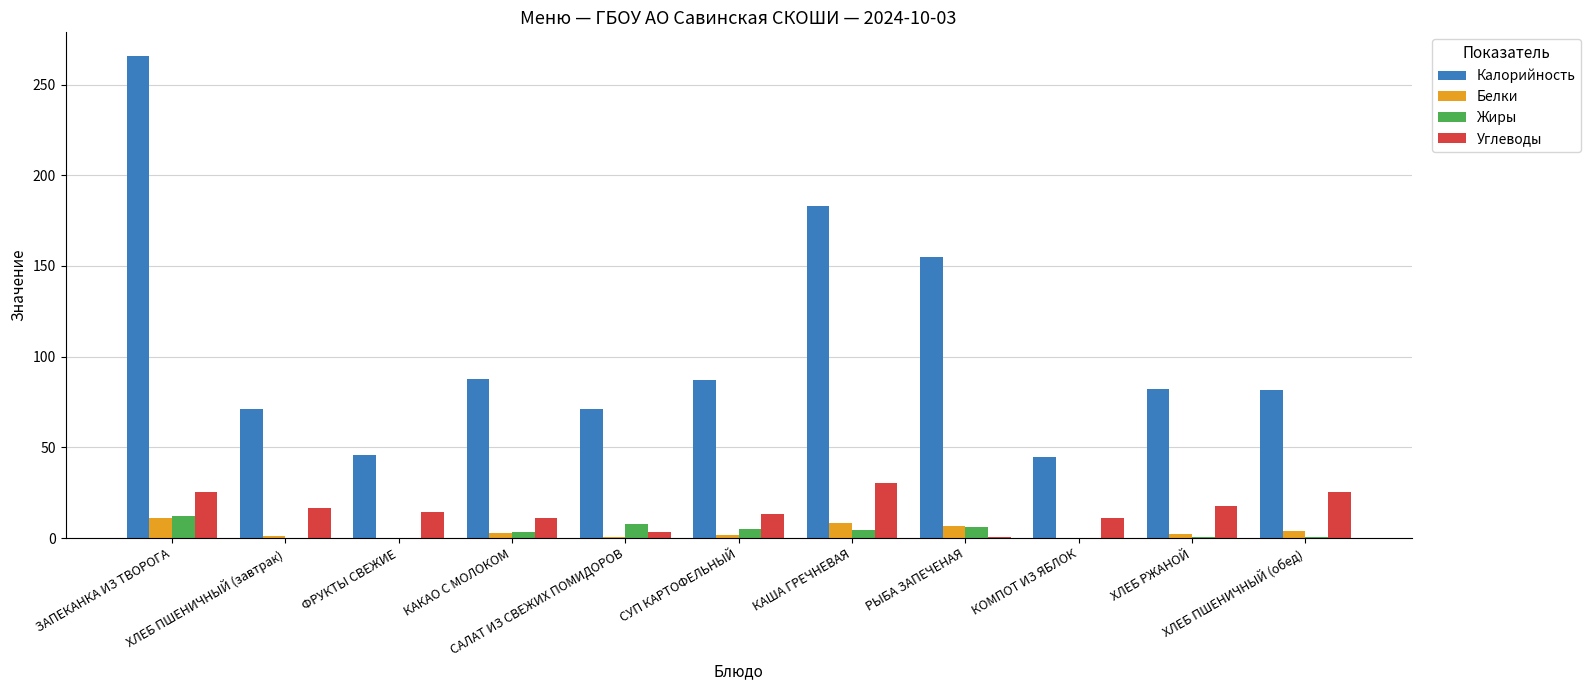

Is it true that Белки equals 8.1 at КАША ГРЕЧНЕВАЯ?

True